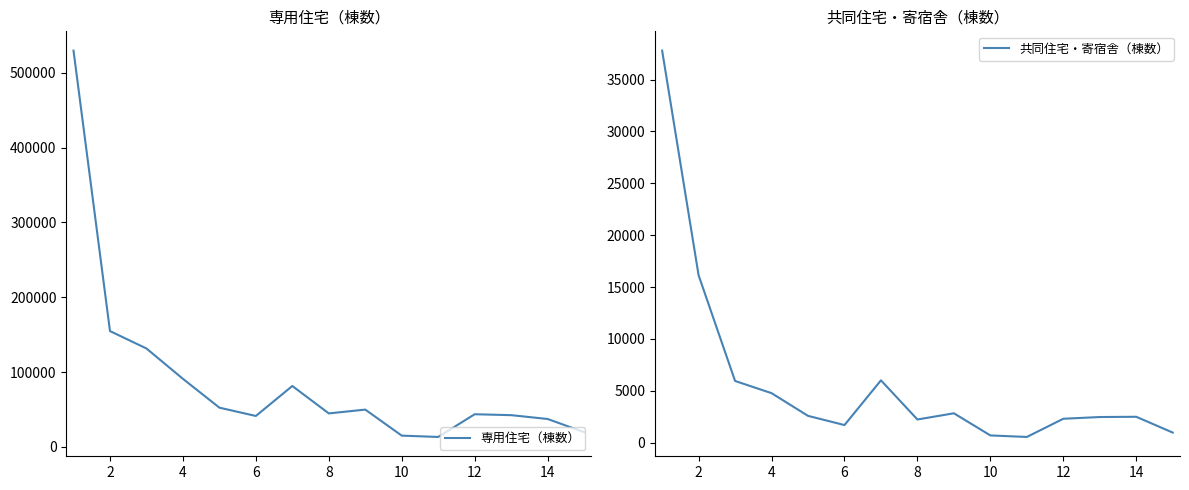

What is the maximum value for 専用住宅（棟数）?

529404